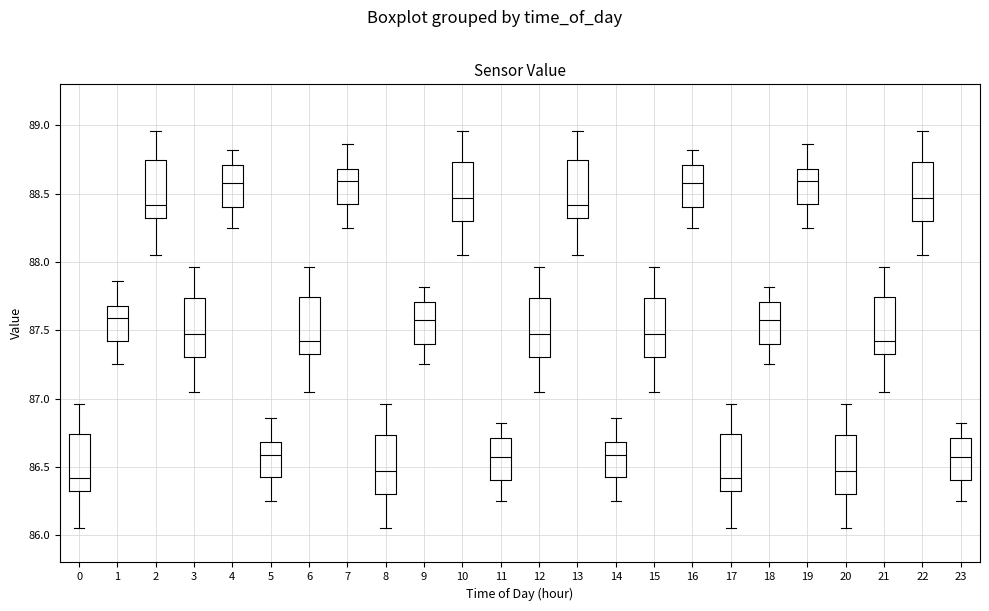

Where is the lower edge of the box at x = 16 on the y-axis? The values are not printed on the chart, so give them approximately, as read against the axis.

88.40